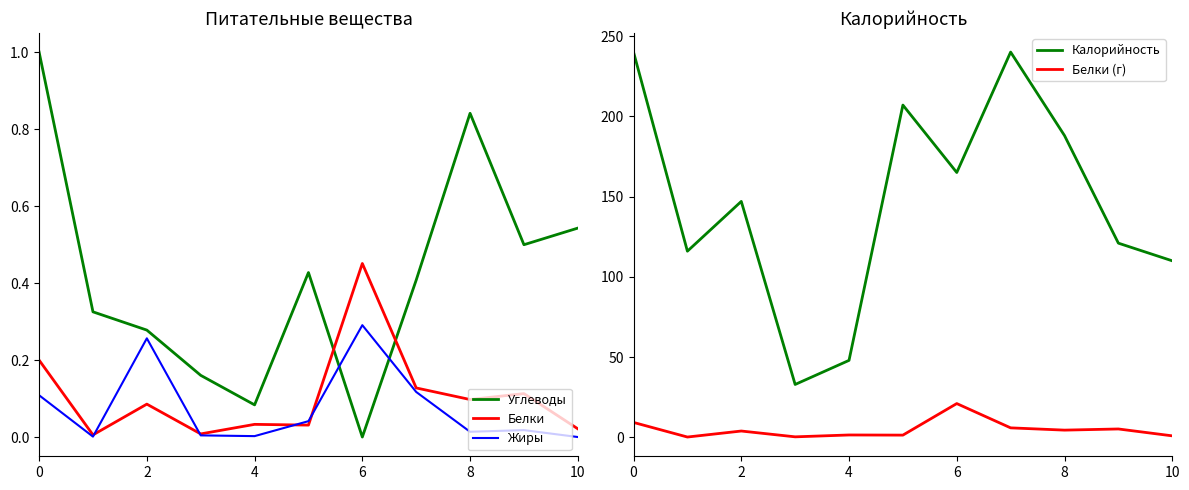

The Углеводы series shows 1.0 at 0. True or false?

True